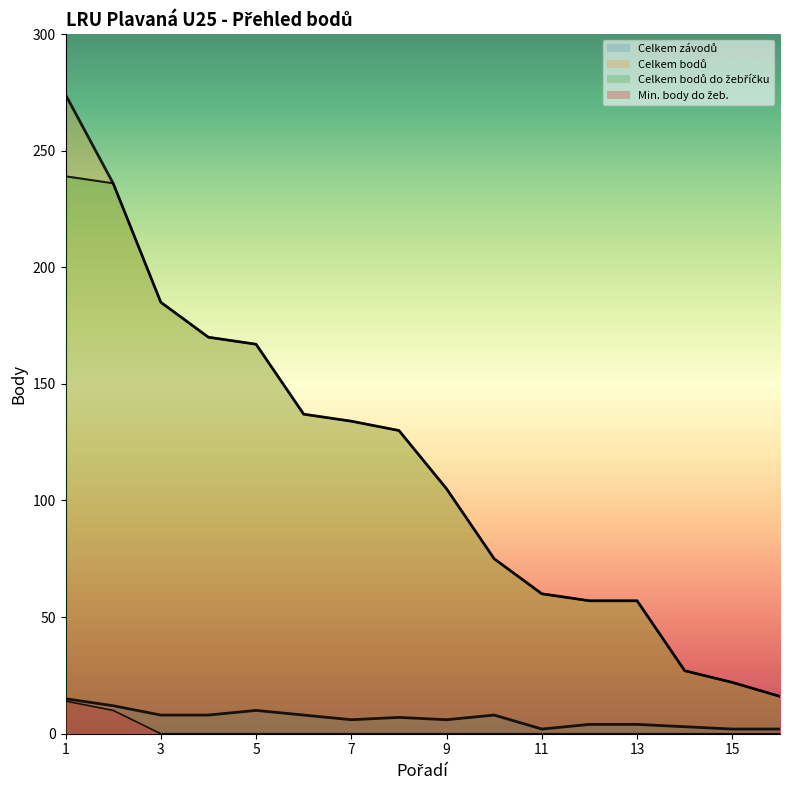

True or false: Celkem závodů and Min. body do žeb. cross at least once.

False